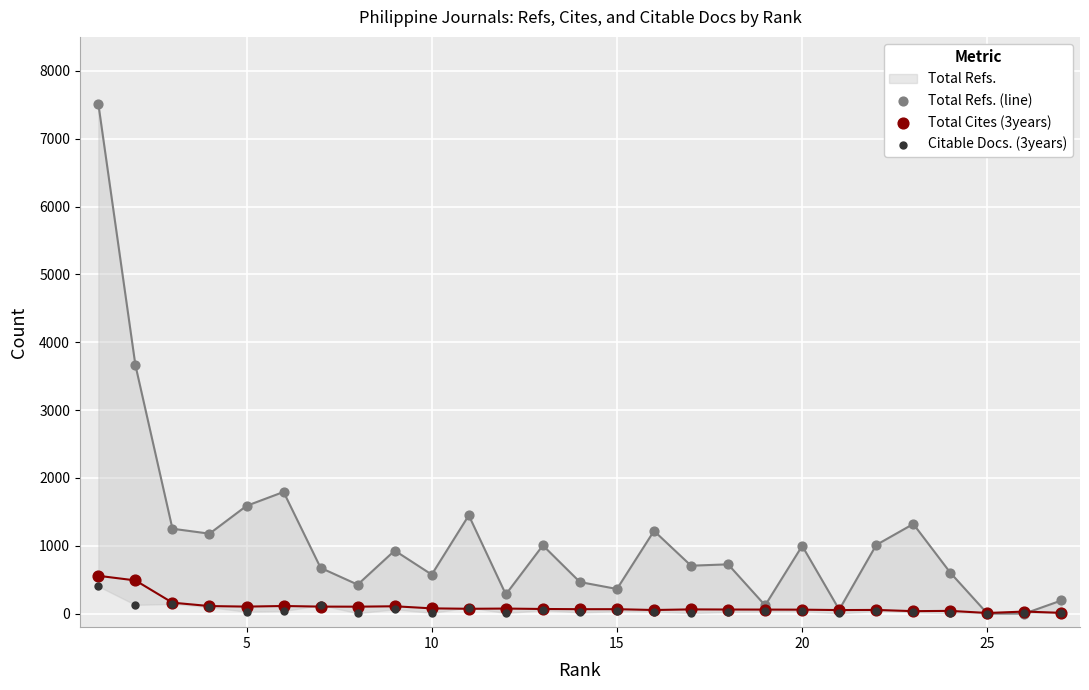

Which series has the largest total across all categories?

Total Refs. (line)